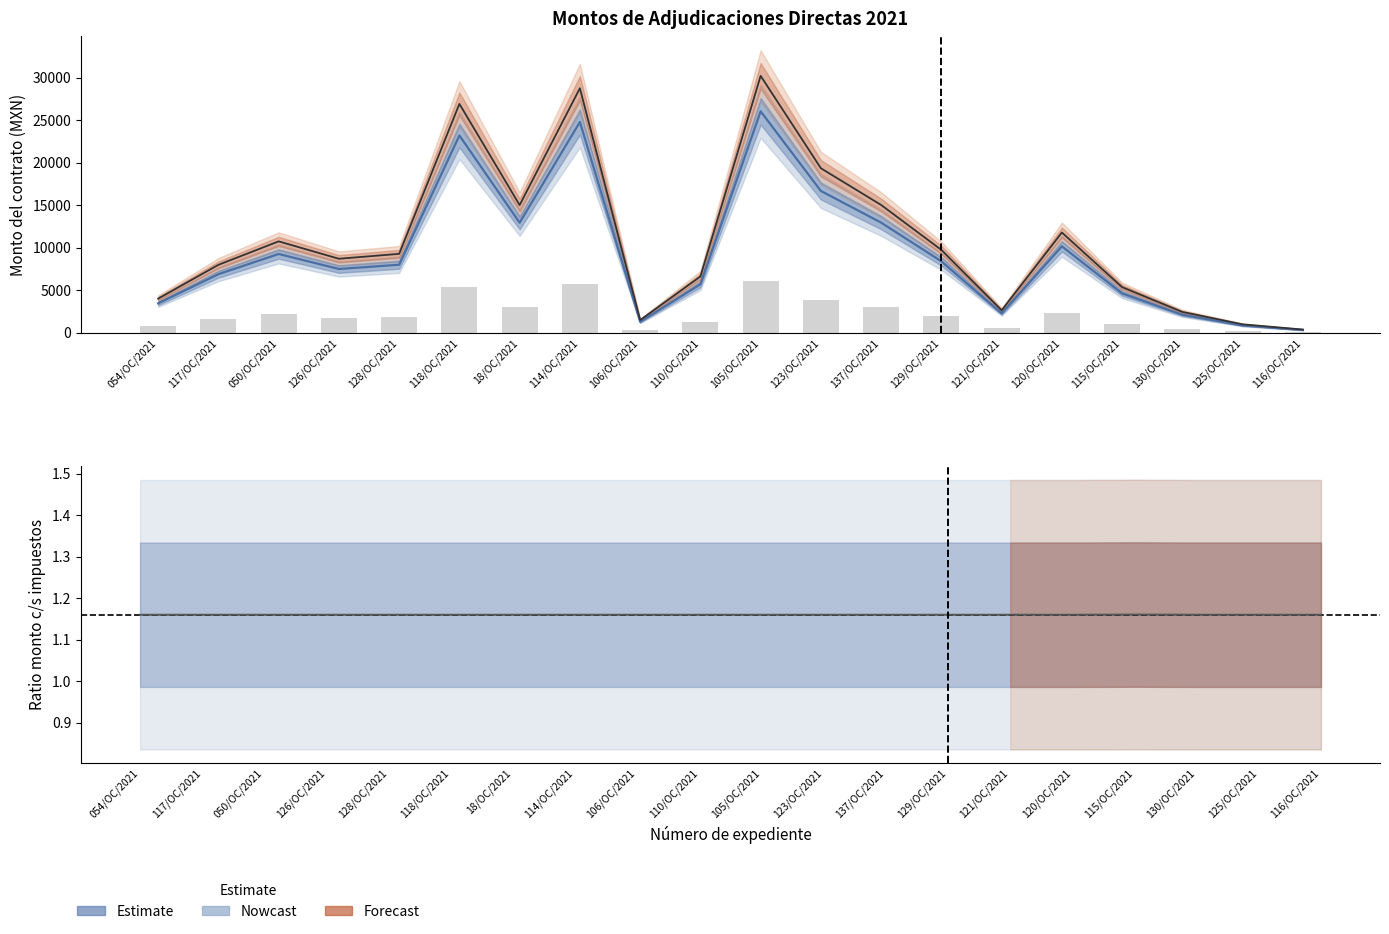

What is the difference between the maximum and minimum values in the Monto sin impuestos series?

25714.4